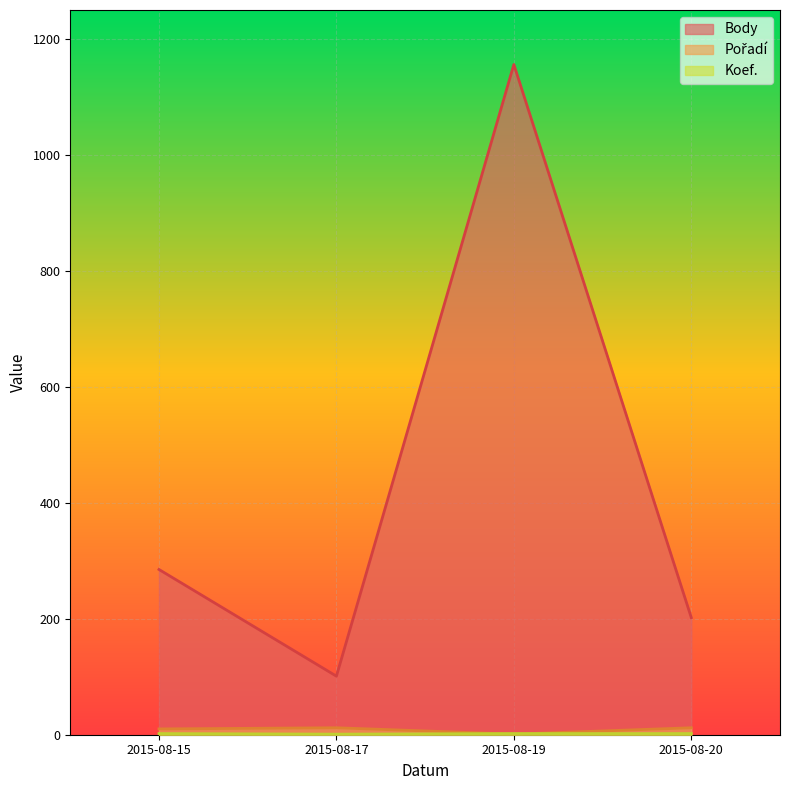

List the labels in order of Pořadí value, smallest first.

2015-08-19, 2015-08-15, 2015-08-17, 2015-08-20